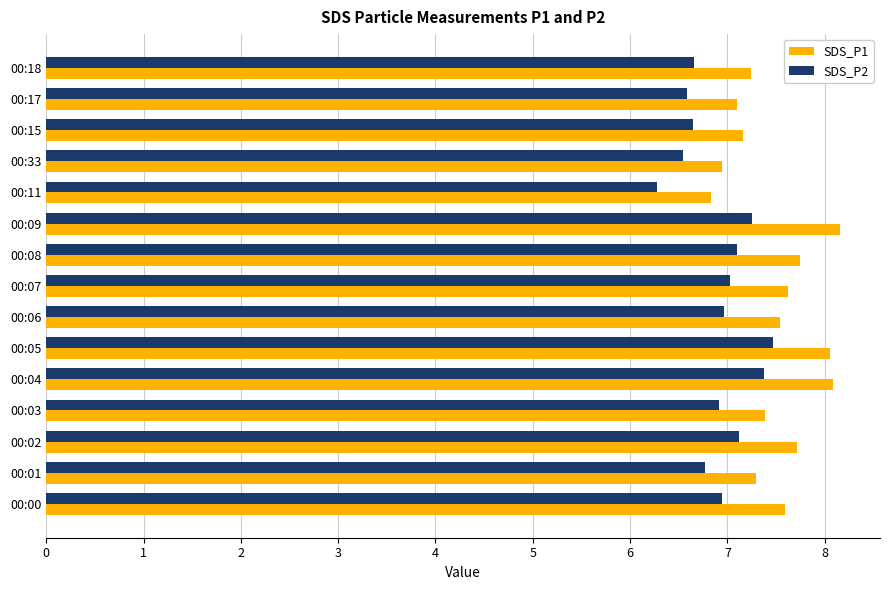

What is the minimum value for SDS_P1?

6.8